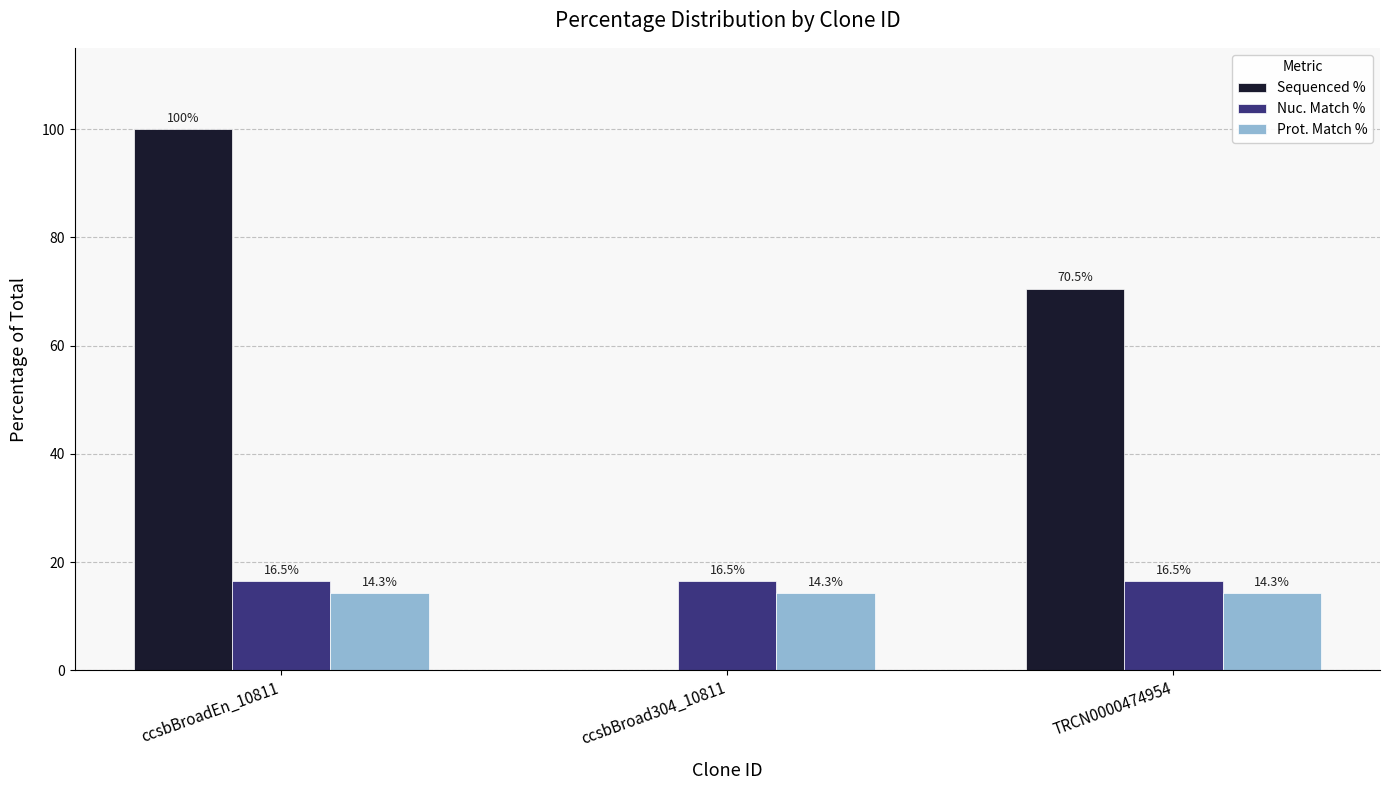

Count the number of data series in this chart.

3